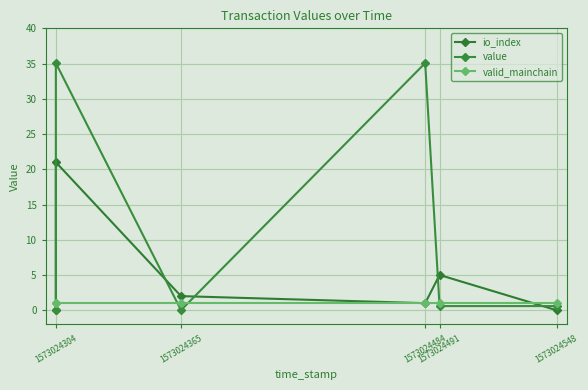

What is the label of the 1st point from the left?

1573024304